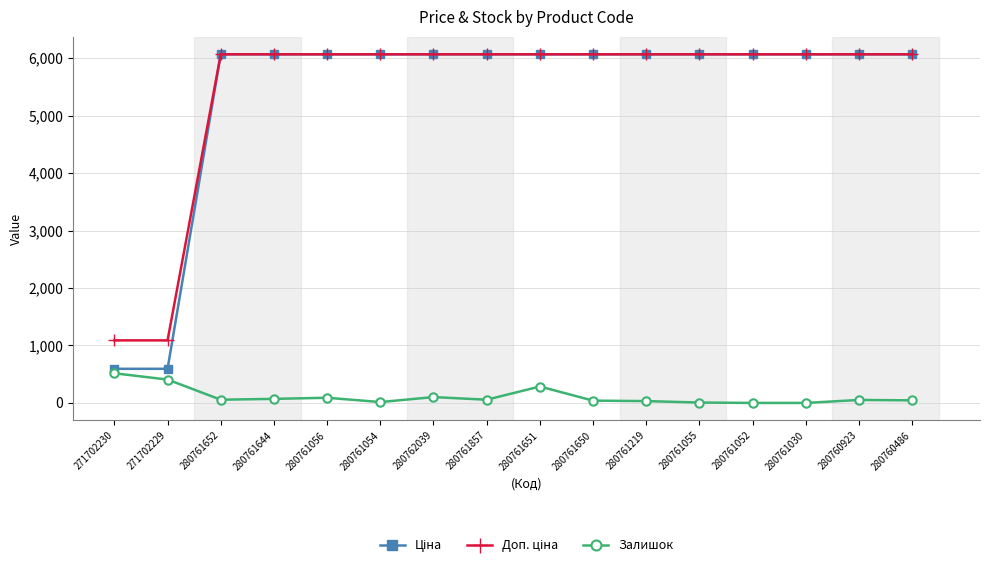

True or false: Залишок has a value of 40.0 at 280761650.

True